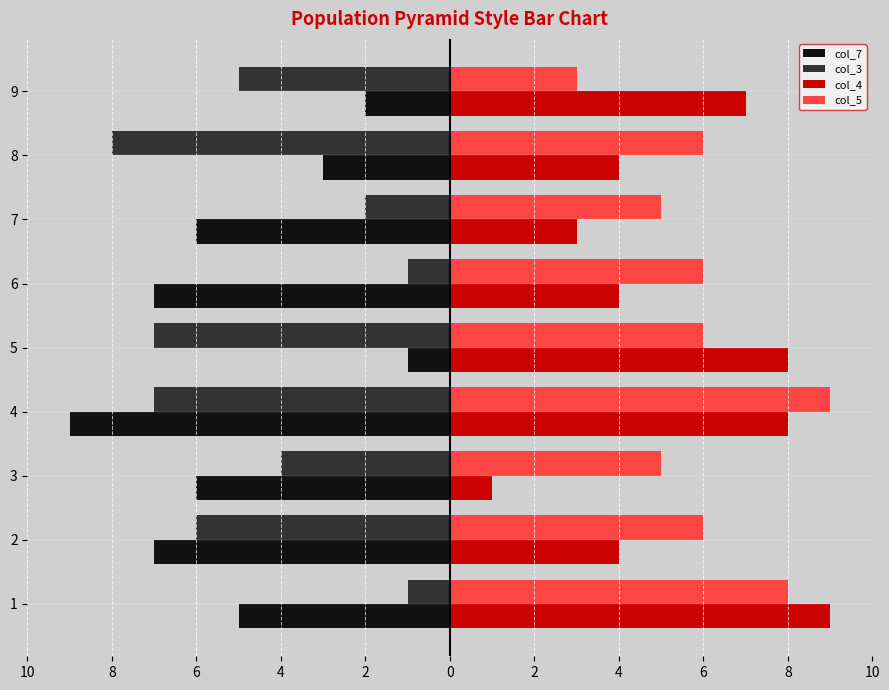

At 4, list the series in order from largest to smallest.

col_5, col_4, col_3, col_7